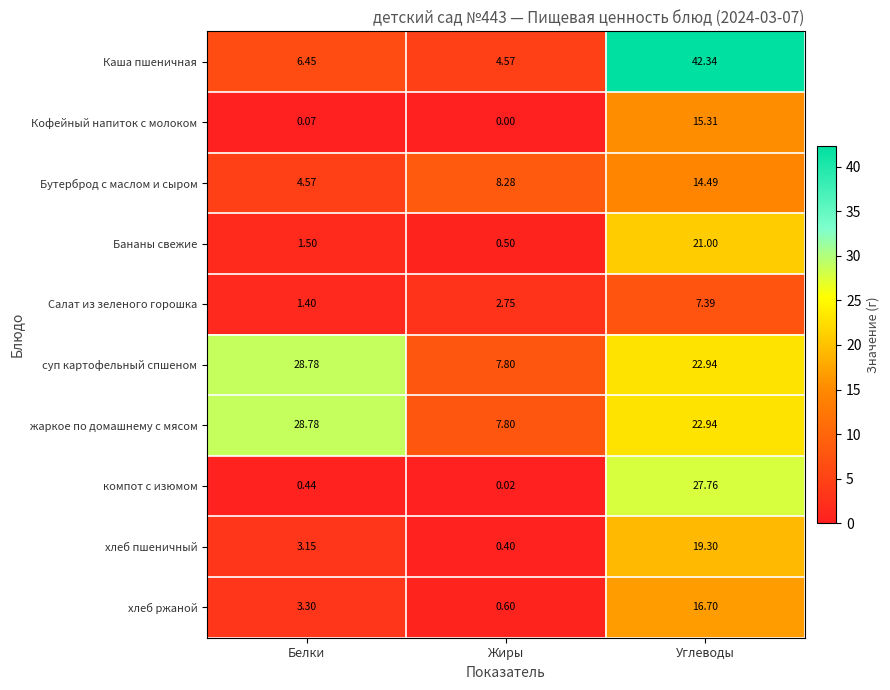

Count the number of data series in this chart.

10